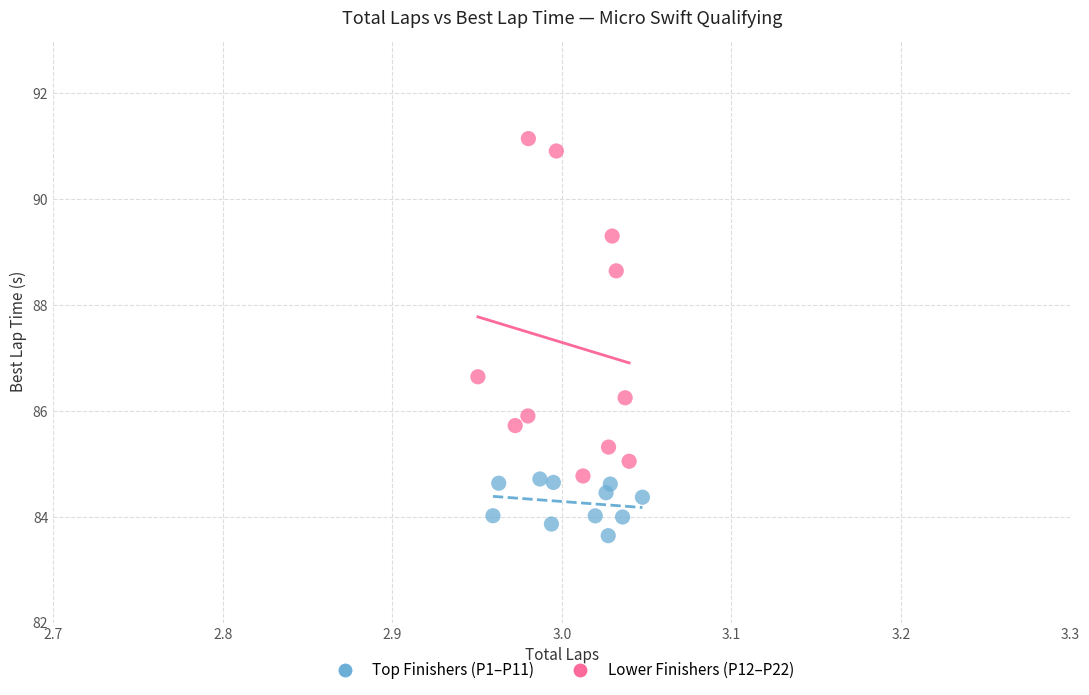

Which series reaches the minimum Y coordinate?

Top Finishers (P1–P11)